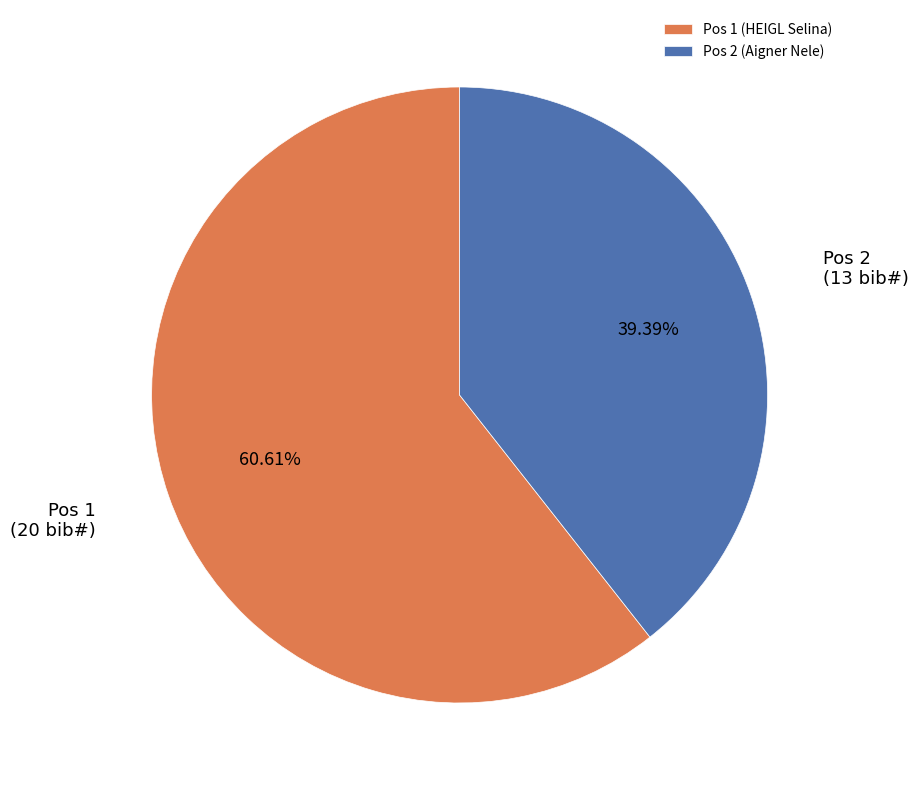

What percentage is the Pos 2 (Aigner Nele) slice, to the nearest percent?

39%